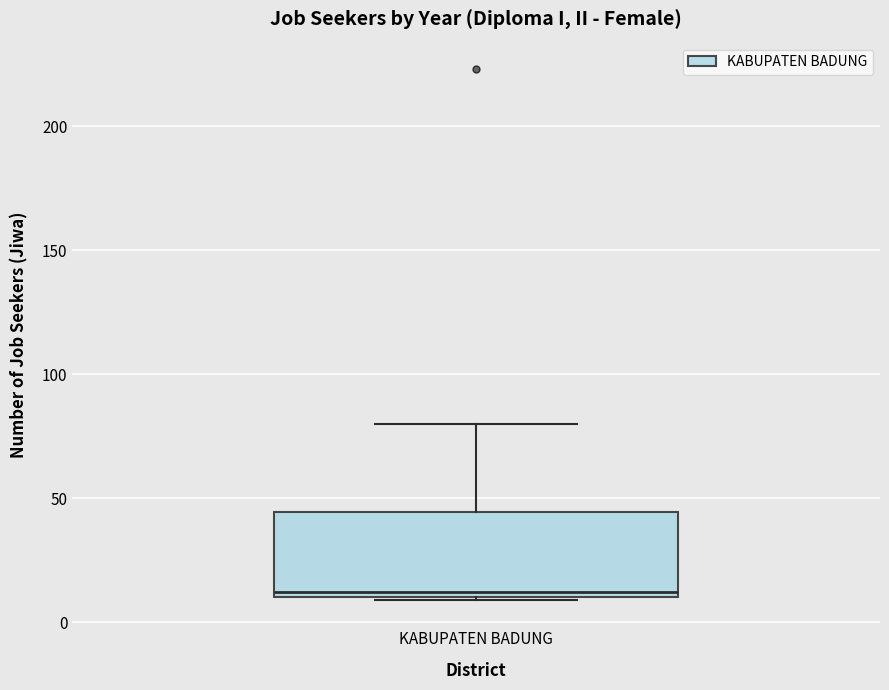

Transcribe this box plot: give where the median line is, the range the box spans, and where the two whiskers end, as read against the y-axis. The values are not printed on the chart, so give them approximately, as read against the axis.

median 10 (just above the box's lower edge), box 10 to 45, whiskers 10 to 80